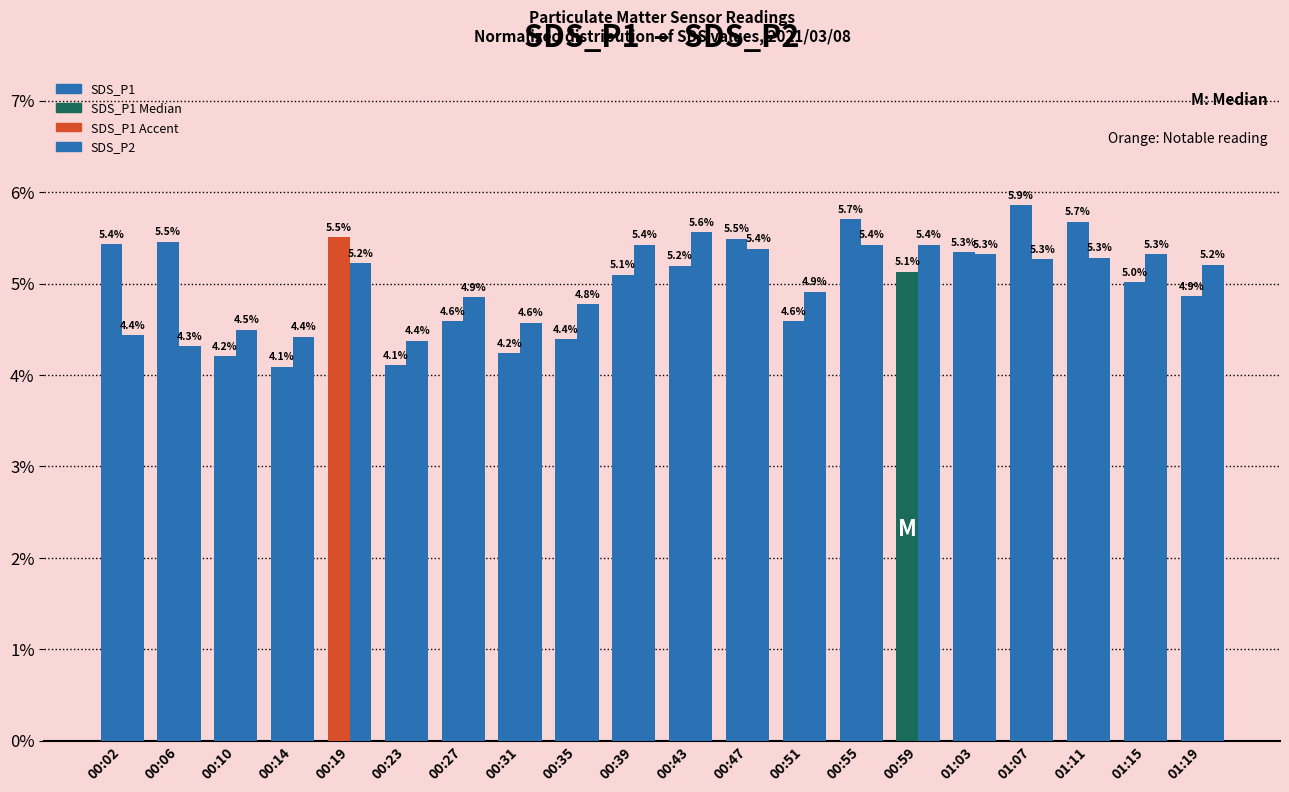

Reading left to right, list all the values displayed in this chart.

SDS_P1: 00:02=5.4	00:06=5.5	00:10=4.2	00:14=4.1	00:19=5.5	00:23=4.1	00:27=4.6	00:31=4.2	00:35=4.4	00:39=5.1	00:43=5.2	00:47=5.5	00:51=4.6	00:55=5.7	00:59=5.1	01:03=5.3	01:07=5.9	01:11=5.7	01:15=5.0	01:19=4.9
SDS_P2: 00:02=4.4	00:06=4.3	00:10=4.5	00:14=4.4	00:19=5.2	00:23=4.4	00:27=4.9	00:31=4.6	00:35=4.8	00:39=5.4	00:43=5.6	00:47=5.4	00:51=4.9	00:55=5.4	00:59=5.4	01:03=5.3	01:07=5.3	01:11=5.3	01:15=5.3	01:19=5.2